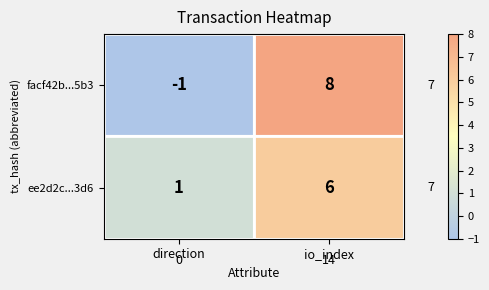

What is the difference between the highest and lowest values at io_index?

2